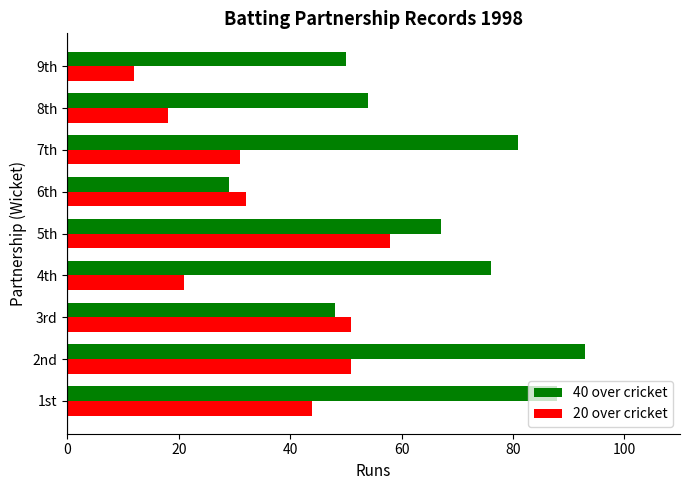

What is the sum of all 40 over cricket values?

586